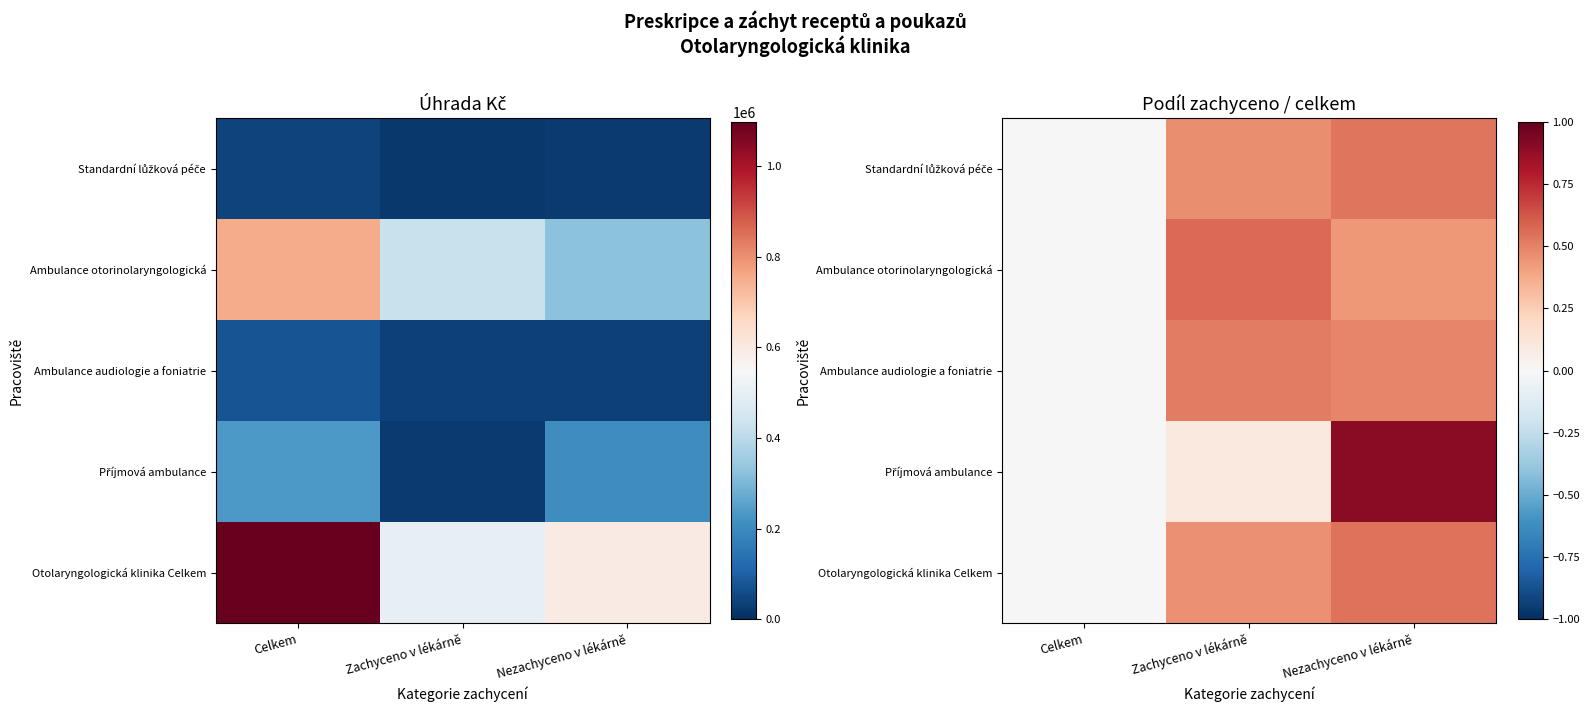

What is the maximum value shown in the chart?

0.9